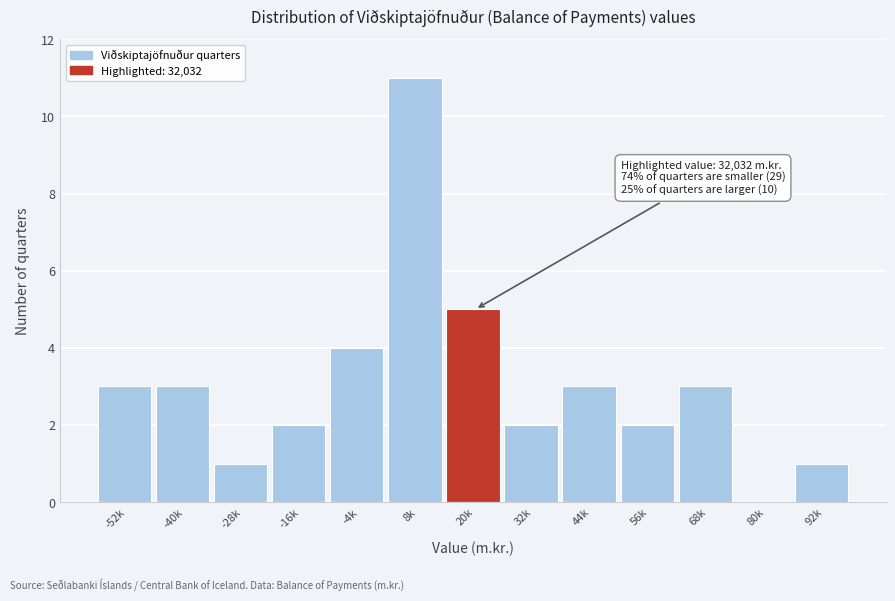

Reading left to right, transcribe all the data shown in this chart.

-52k=3	-40k=3	-28k=1	-16k=2	-4k=4	8k=11	20k=5	32k=2	44k=3	56k=2	68k=3	80k=0	92k=1